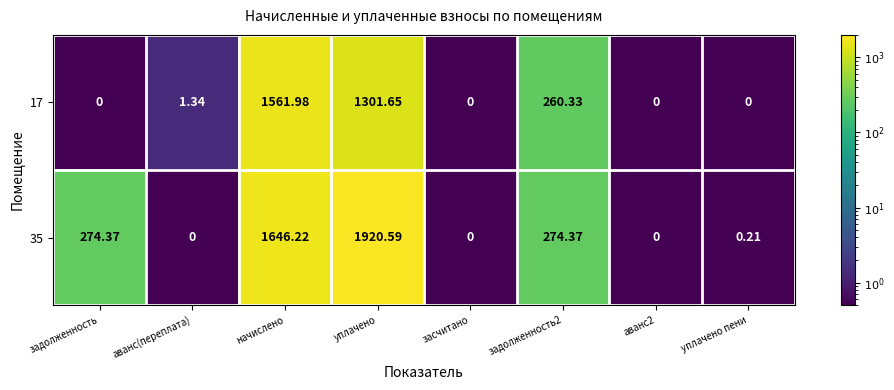

At which category is the sum across all series the highest?

уплачено